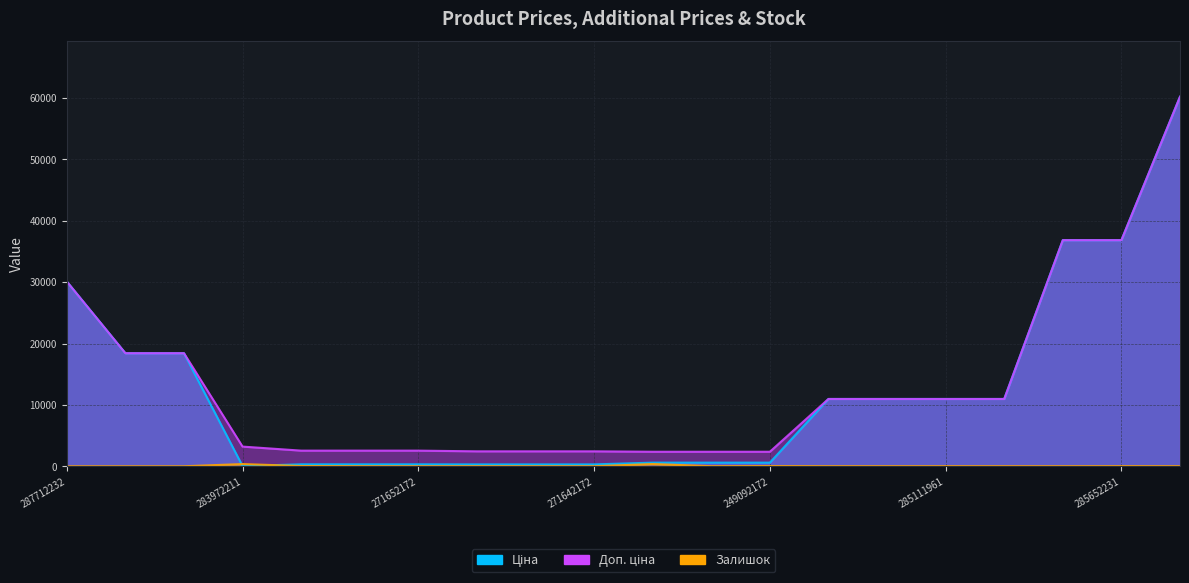

At 285111961, list the series in order from largest to smallest.

Ціна, Доп. ціна, Залишок